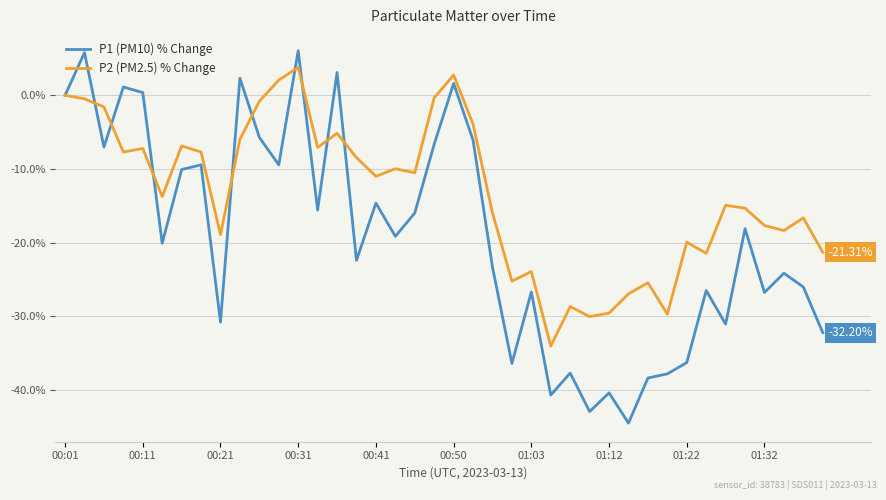

Count the number of data series in this chart.

2